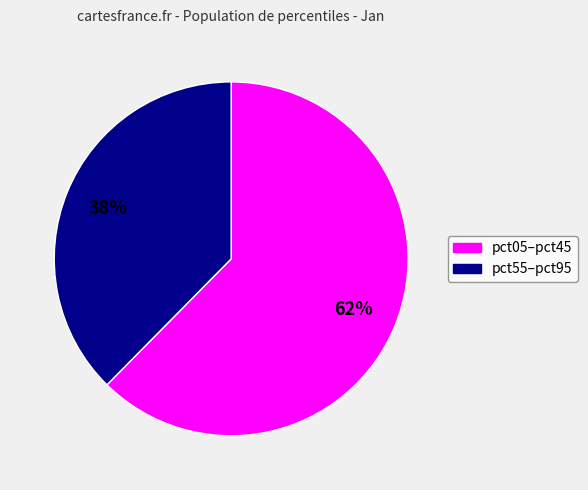

How many slices are in this pie chart?

2